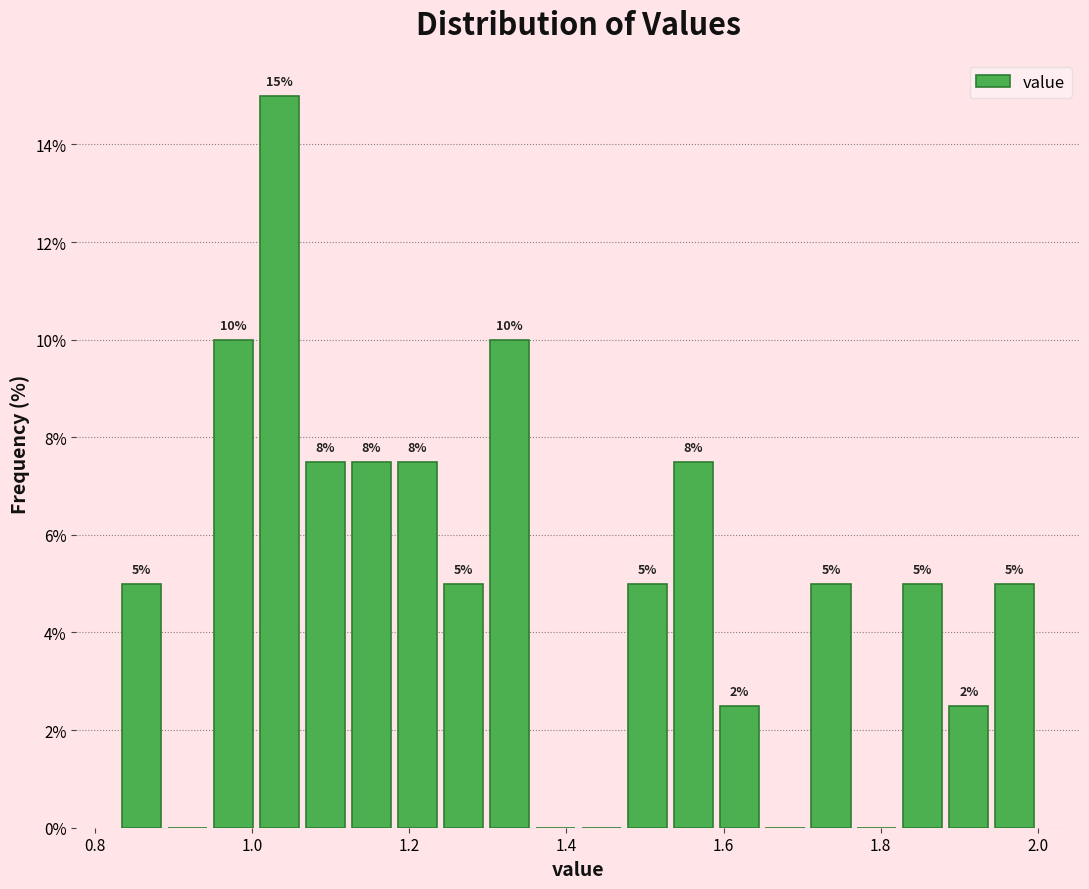

Around what value on the x-axis is the tallest bar? Give the approximate position of its centre, as read against the axis.

1.04